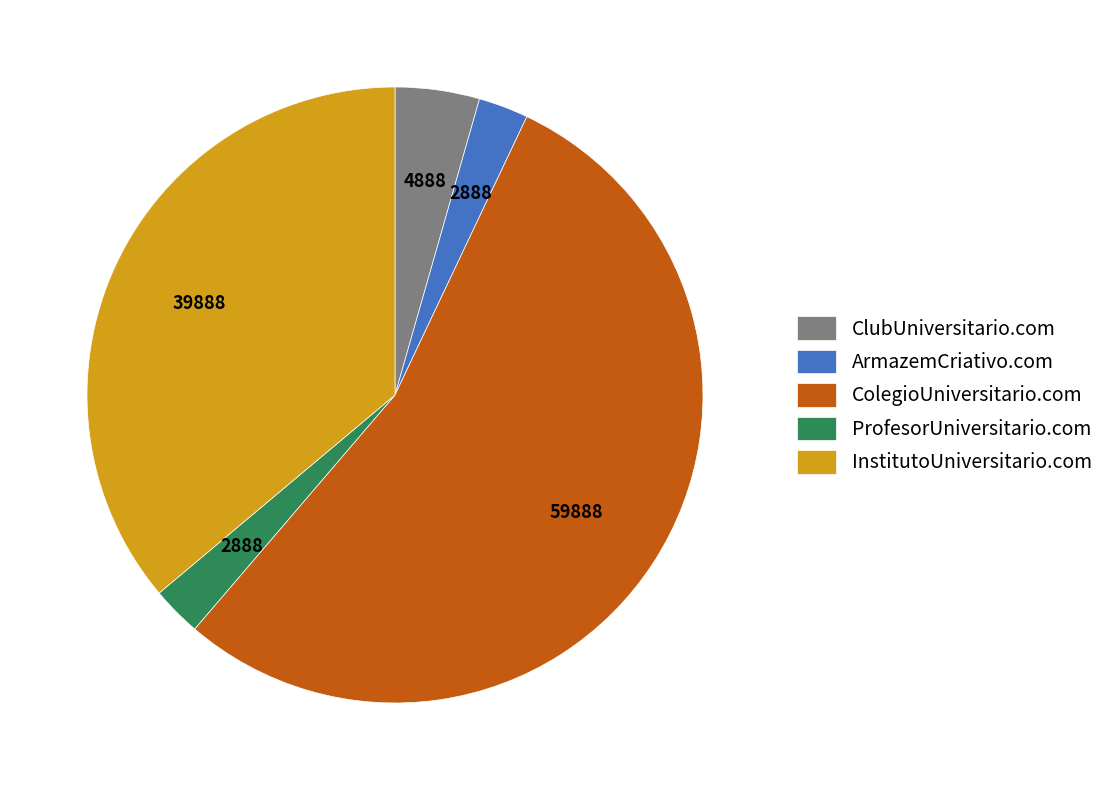

Do ColegioUniversitario.com and ProfesorUniversitario.com together represent more than half of the pie?

Yes